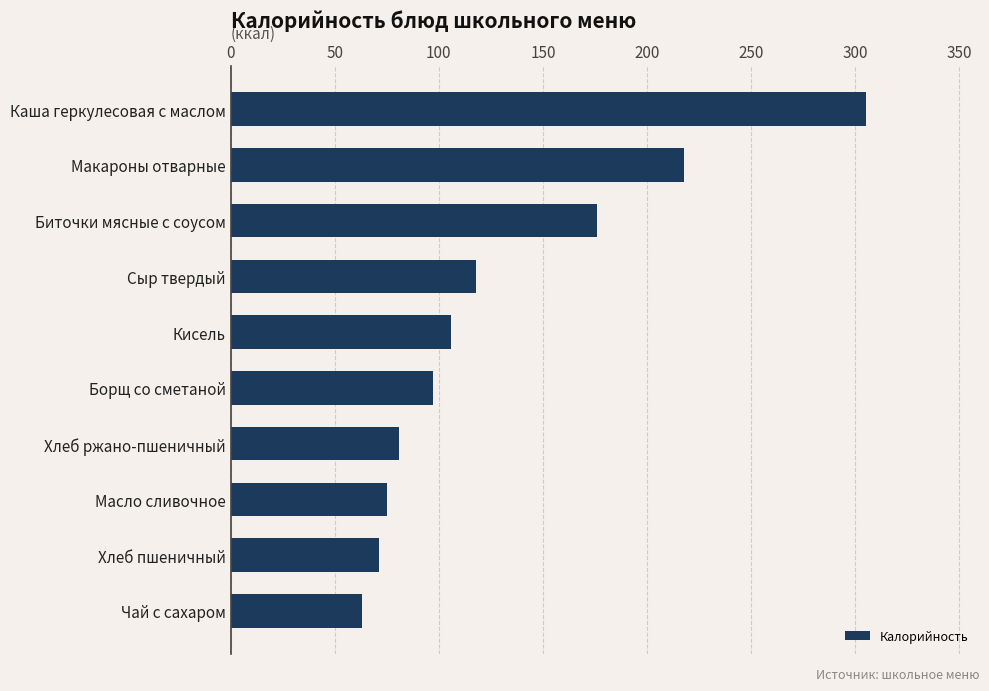

Rank the categories by value from lowest to highest.

Чай с сахаром, Хлеб пшеничный, Масло сливочное, Хлеб ржано-пшеничный, Борщ со сметаной, Кисель, Сыр твердый, Биточки мясные с соусом, Макароны отварные, Каша геркулесовая с маслом